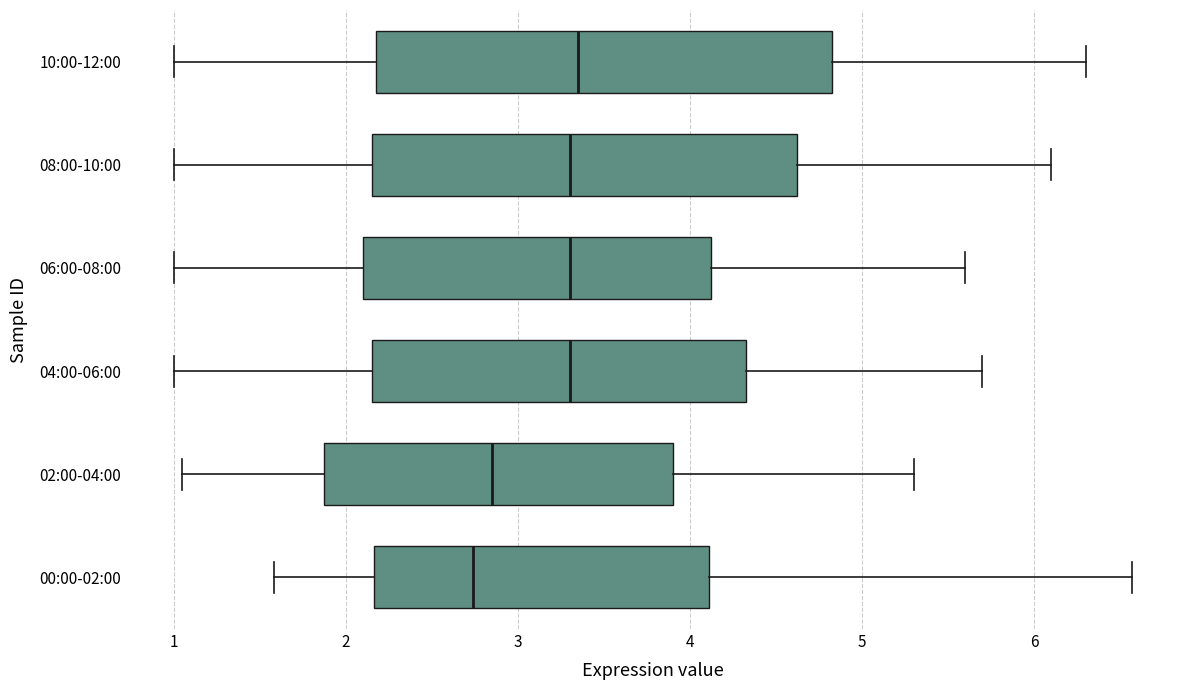

Which box has the furthest to the left median line?

00:00-02:00